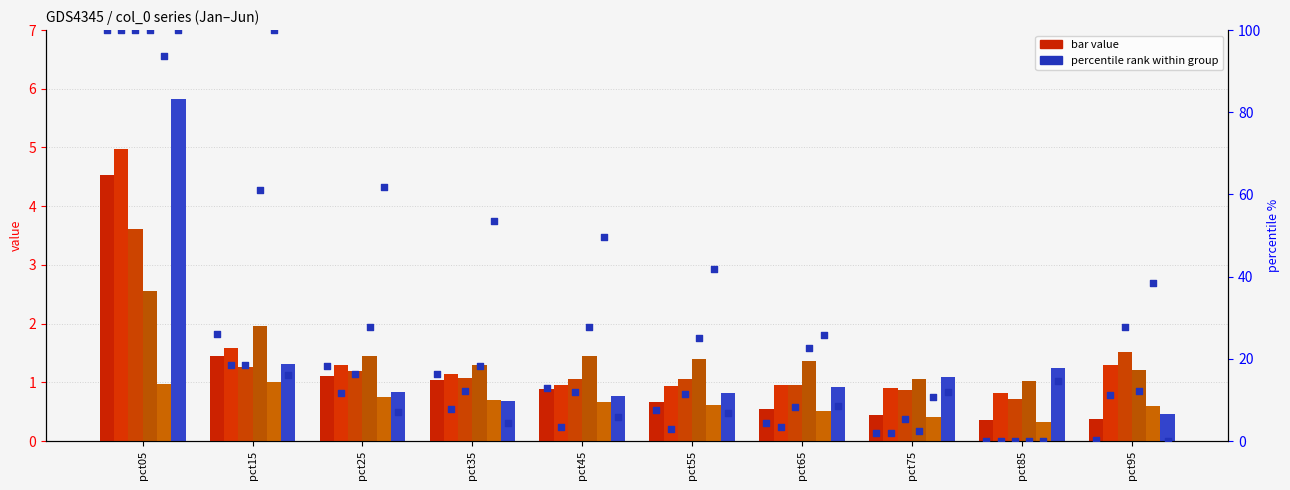

Is the value of Jun at pct85 greater than the value of May at pct65?

Yes